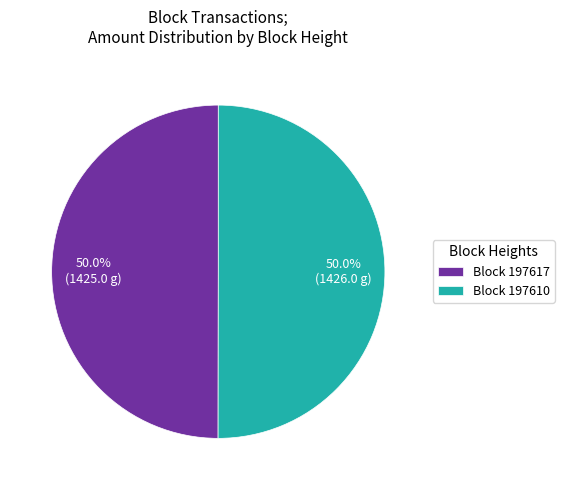

What is the ratio of the value at Block 197617 to the value at Block 197610?

1.0